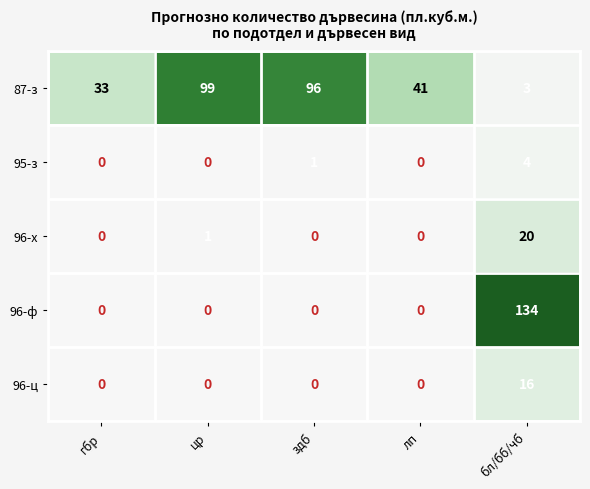

The value of 87-з at лп is 57. True or false?

False